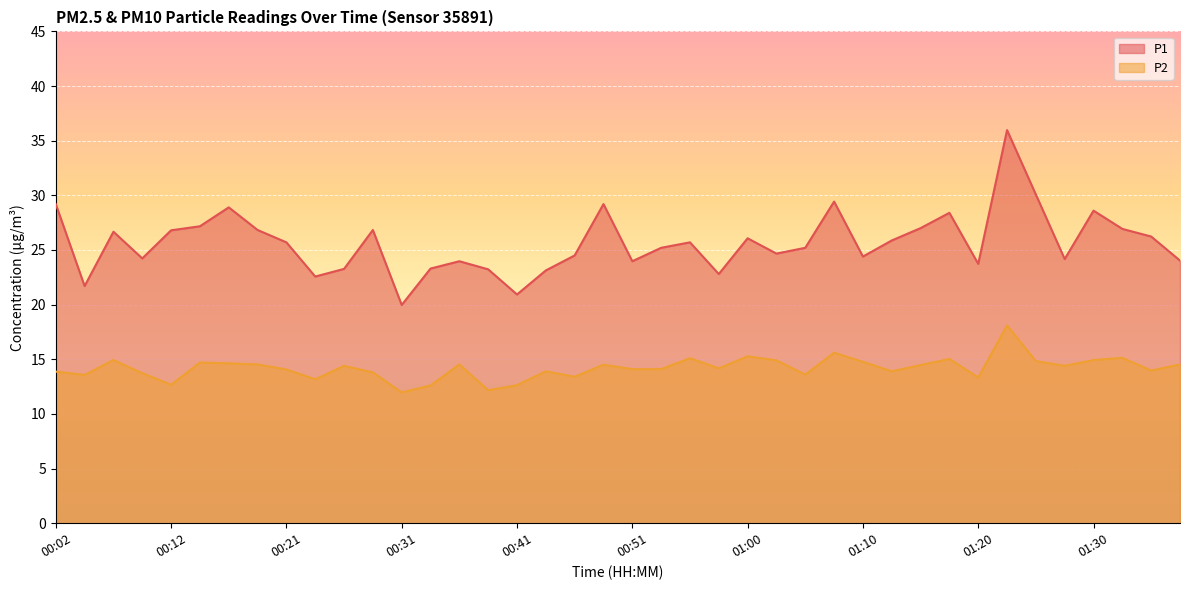

True or false: P2 has a value of 13.3 at 01:20.

True